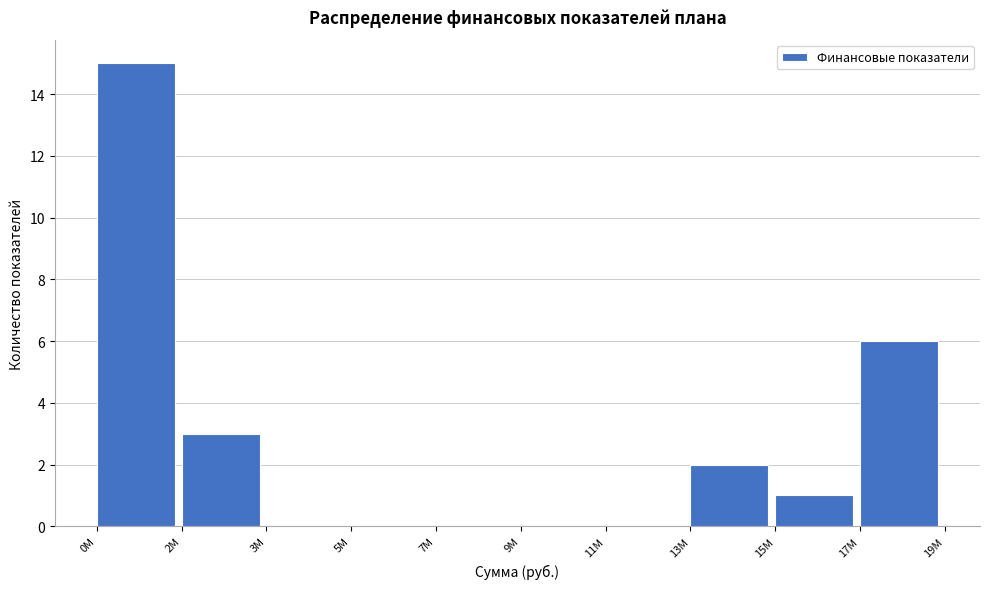

Reading right to left, list all the values displayed in this chart.

17M=6	15M=1	13M=2	11M=0	9M=0	7M=0	5M=0	3M=0	2M=3	0M=15